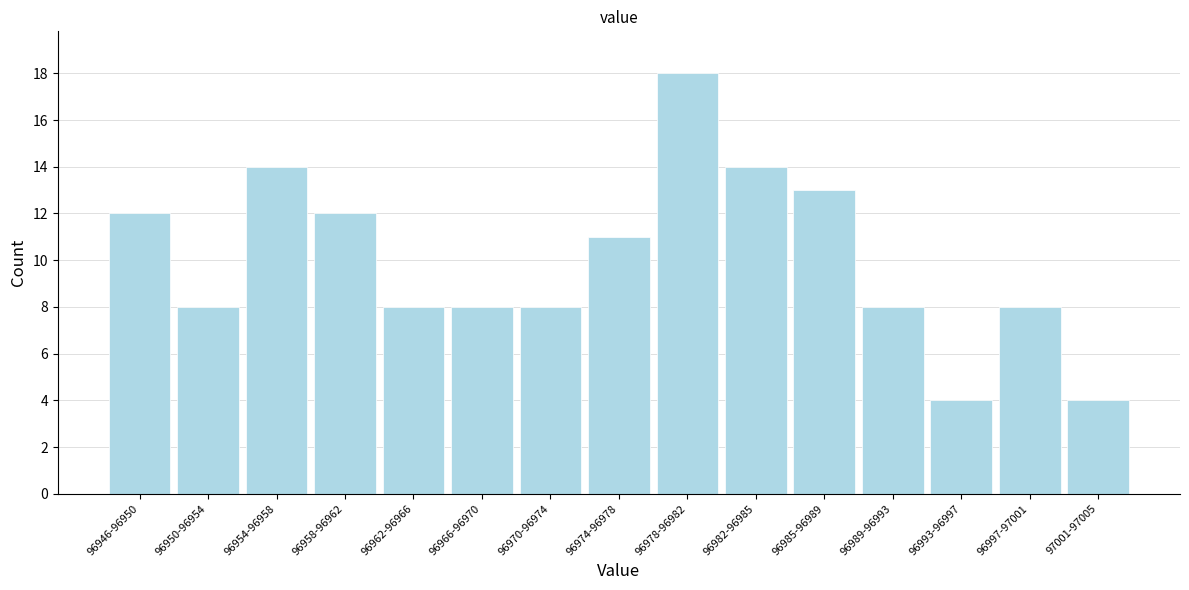

Reading left to right, transcribe all the data shown in this chart.

12	8	14	12	8	8	8	11	18	14	13	8	4	8	4